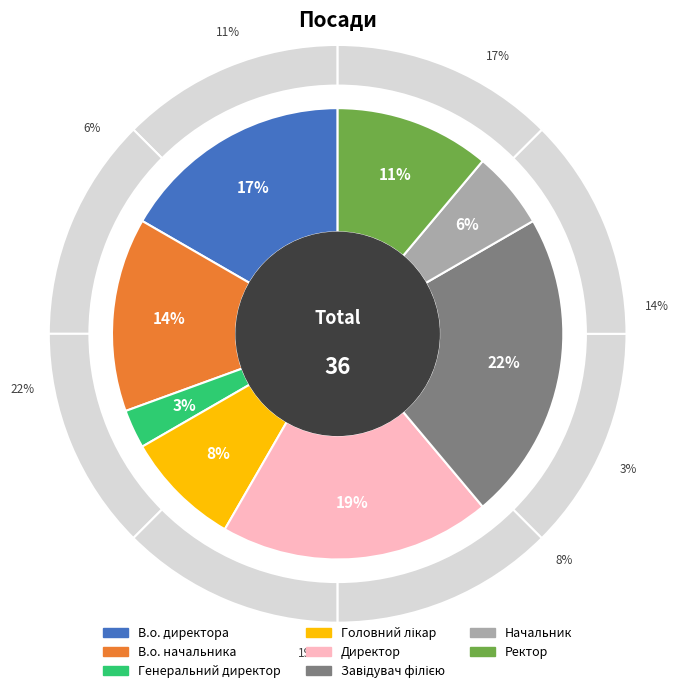

Rank the categories by value from highest to lowest.

Завідувач філією, Директор, В.о. директора, В.о. начальника, Ректор, Головний лікар, Начальник, Генеральний директор